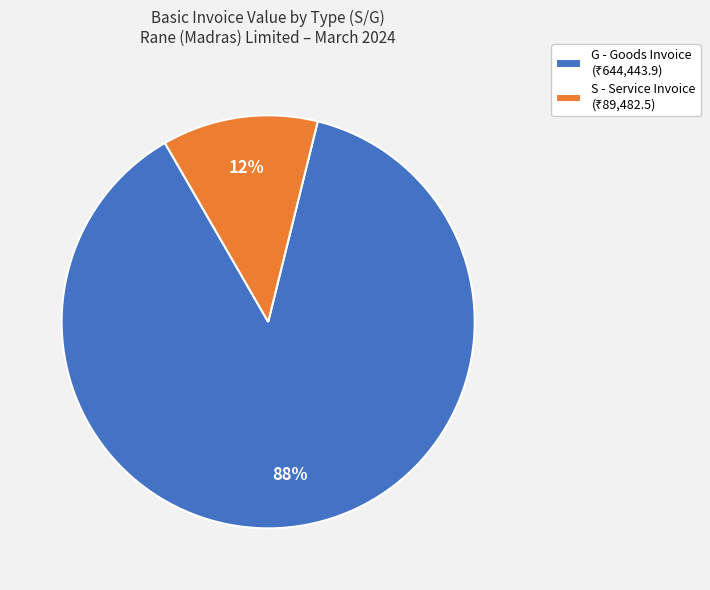

To the nearest percent, what percentage of the pie is S?

12%